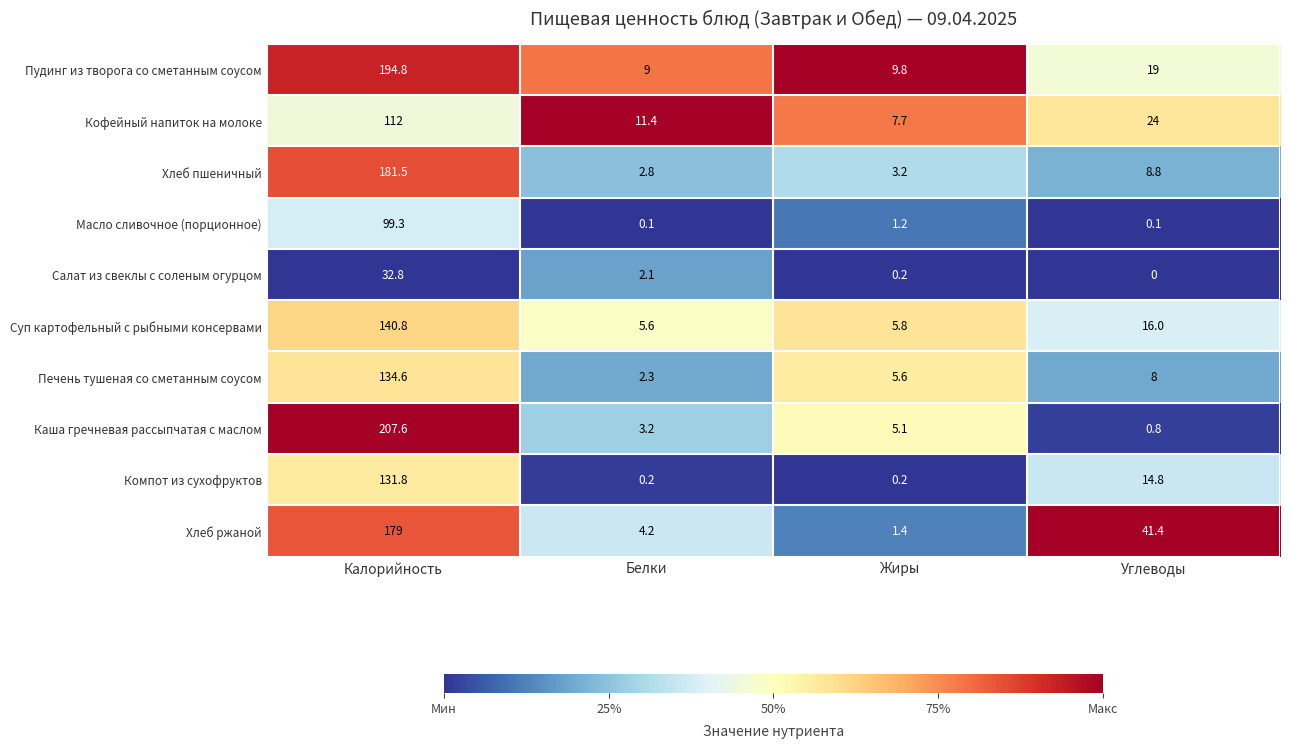

The value of Масло сливочное (порционное) at Белки is 0.1. True or false?

True